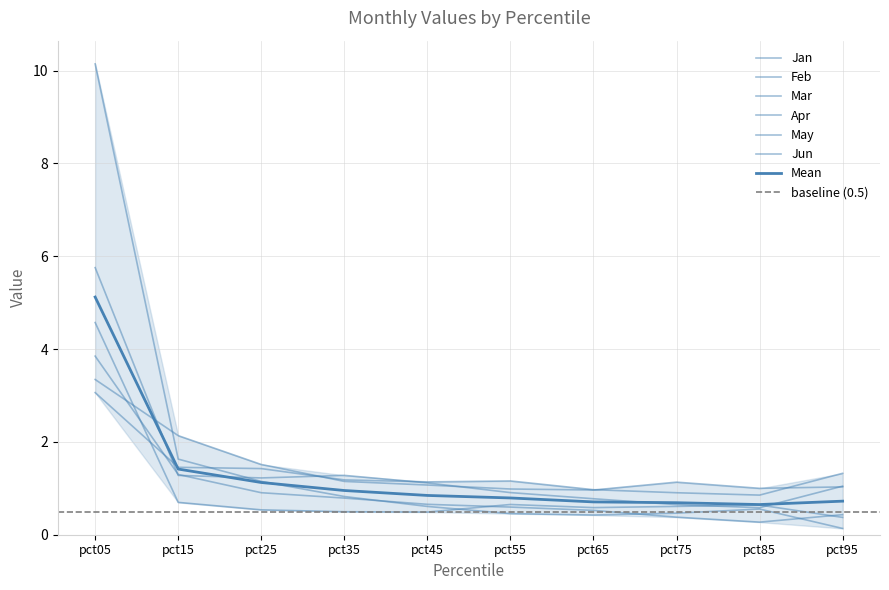

True or false: Mar and Jan cross at least once.

True